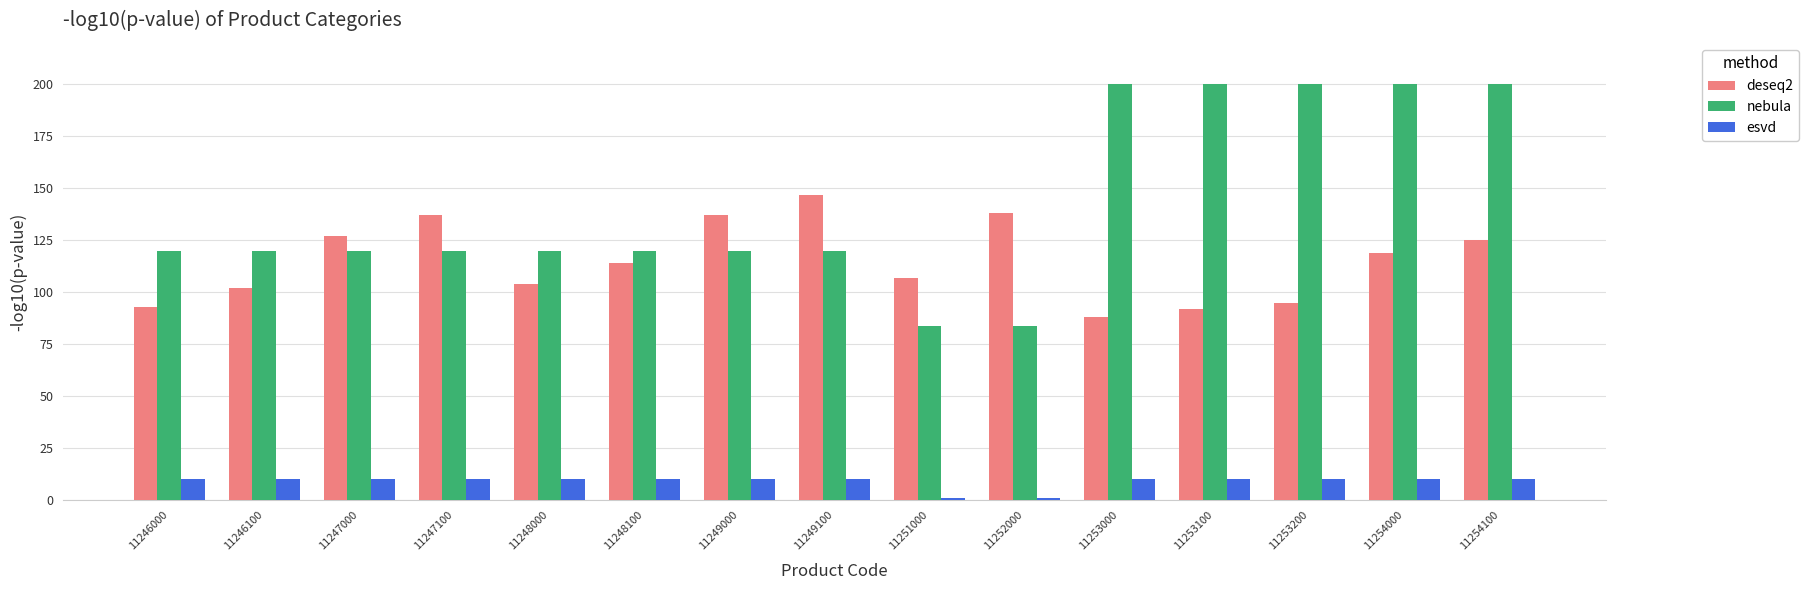

The value of esvd at 11251000 is 1. True or false?

True